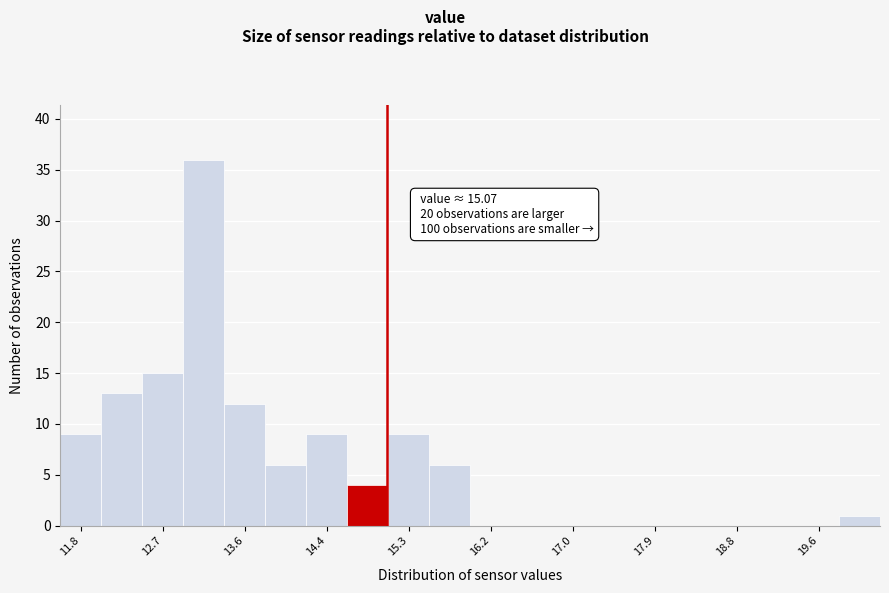

Over which range of the x-axis is the bar tallest?

12.9 to 13.4